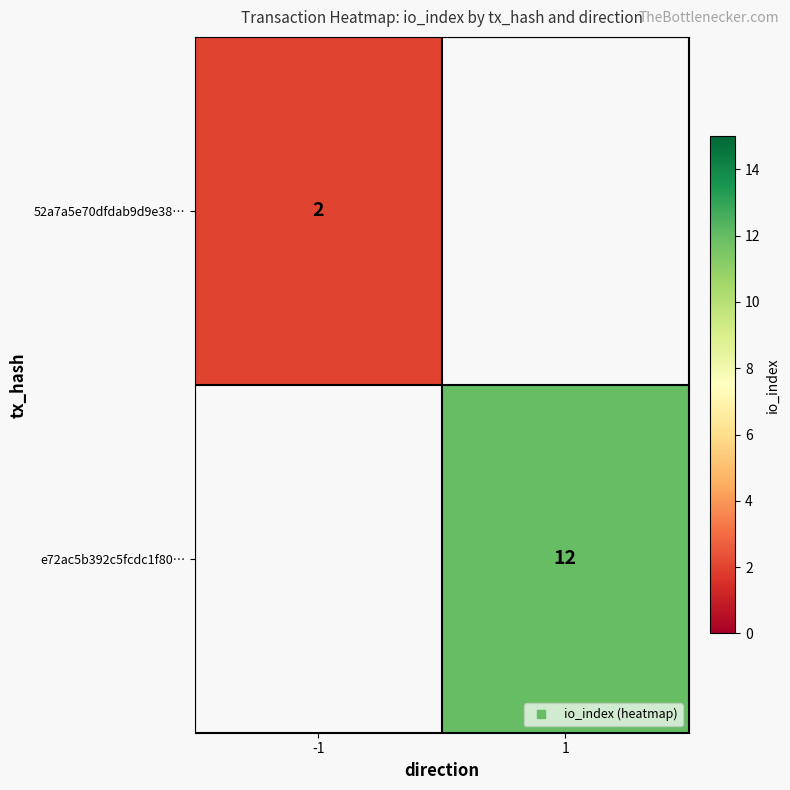

Where is 52a7a5e70dfdab9d9e38… nearest to the value 2?

-1